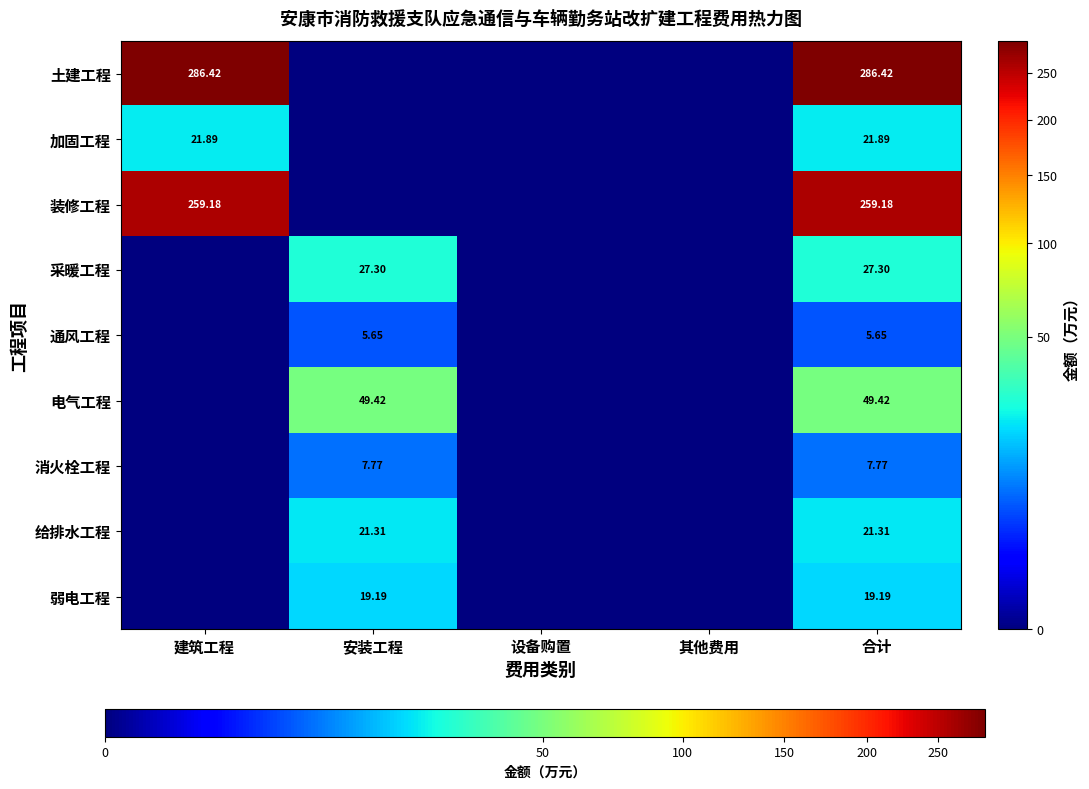

What is the greatest value displayed?

286.4